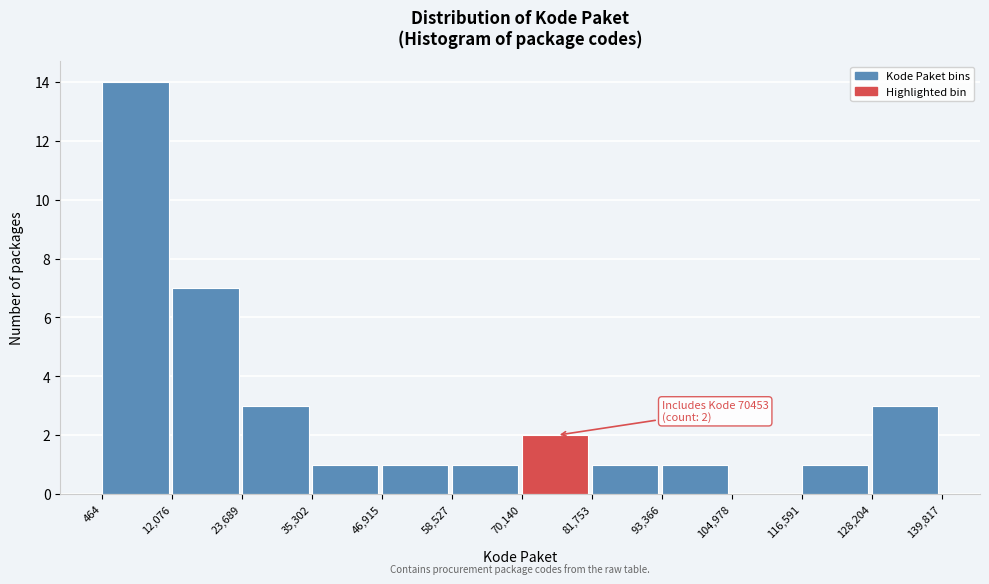

Over which range of the x-axis is the bar tallest?

464 to 12,076